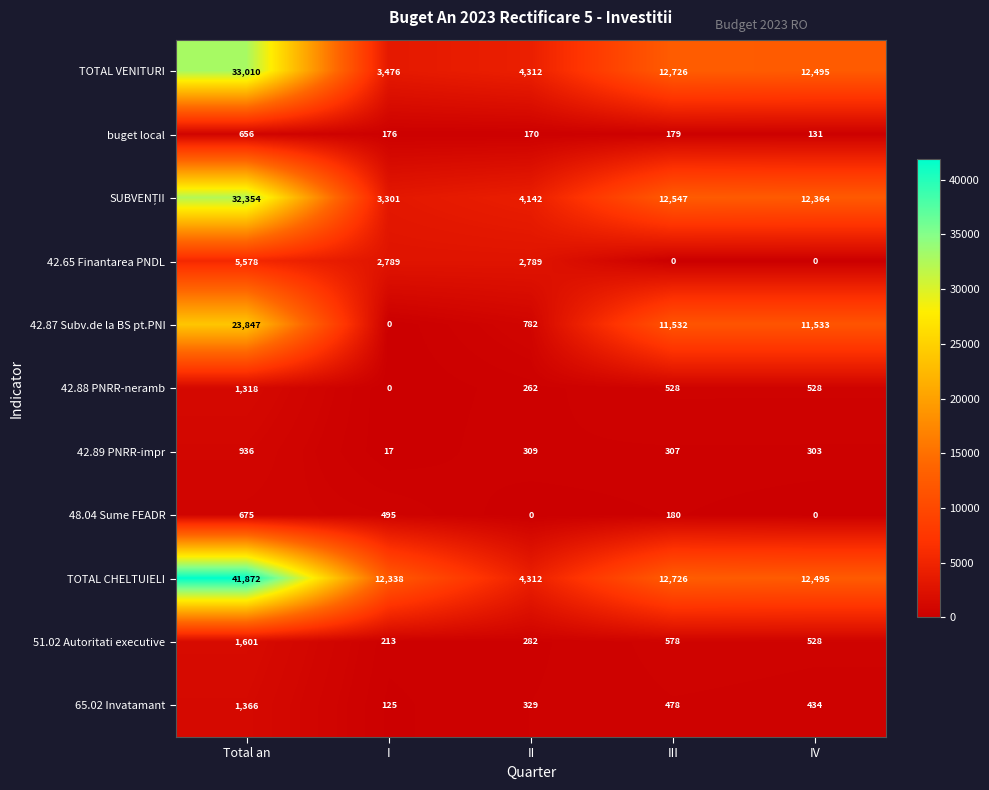

What is the difference between the maximum and minimum values in the 42.65 Finantarea PNDL series?

5578